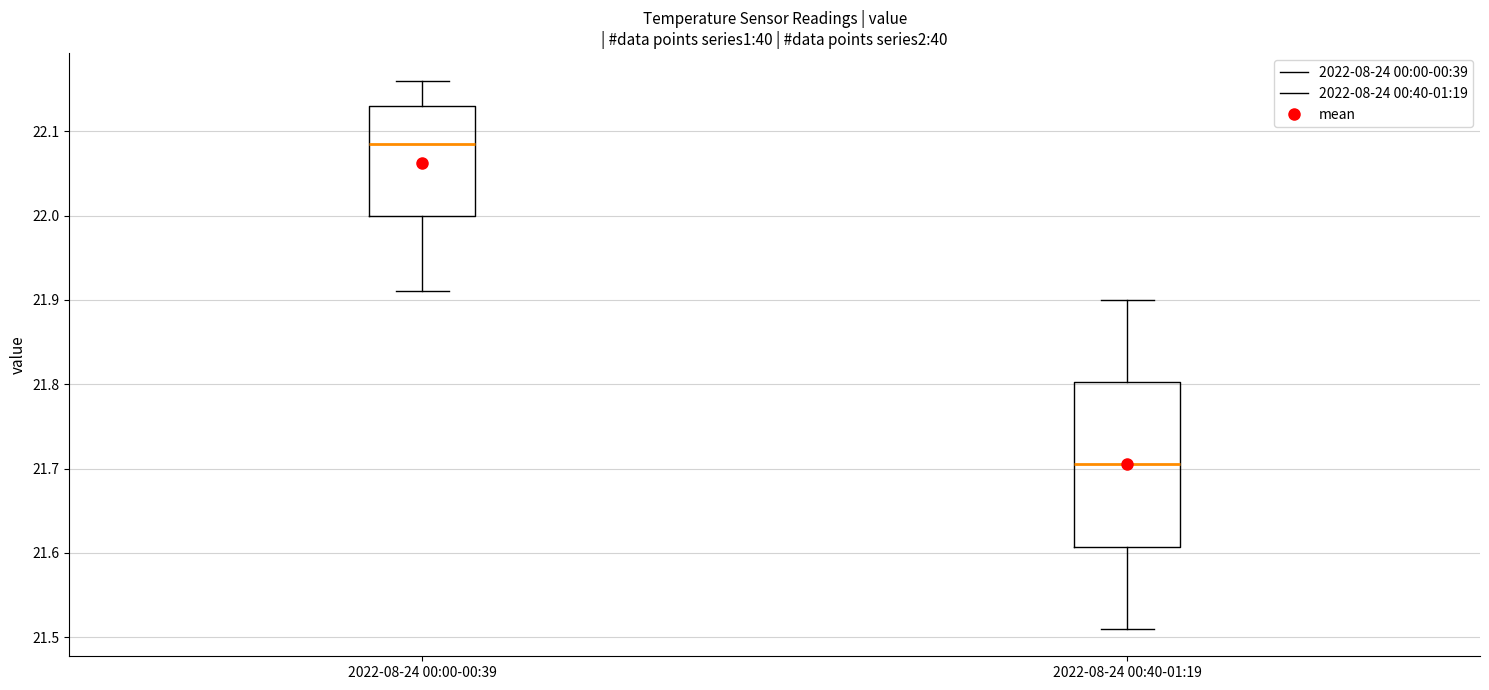

Which box's median line is the lowest?

2022-08-24 00:40-01:19